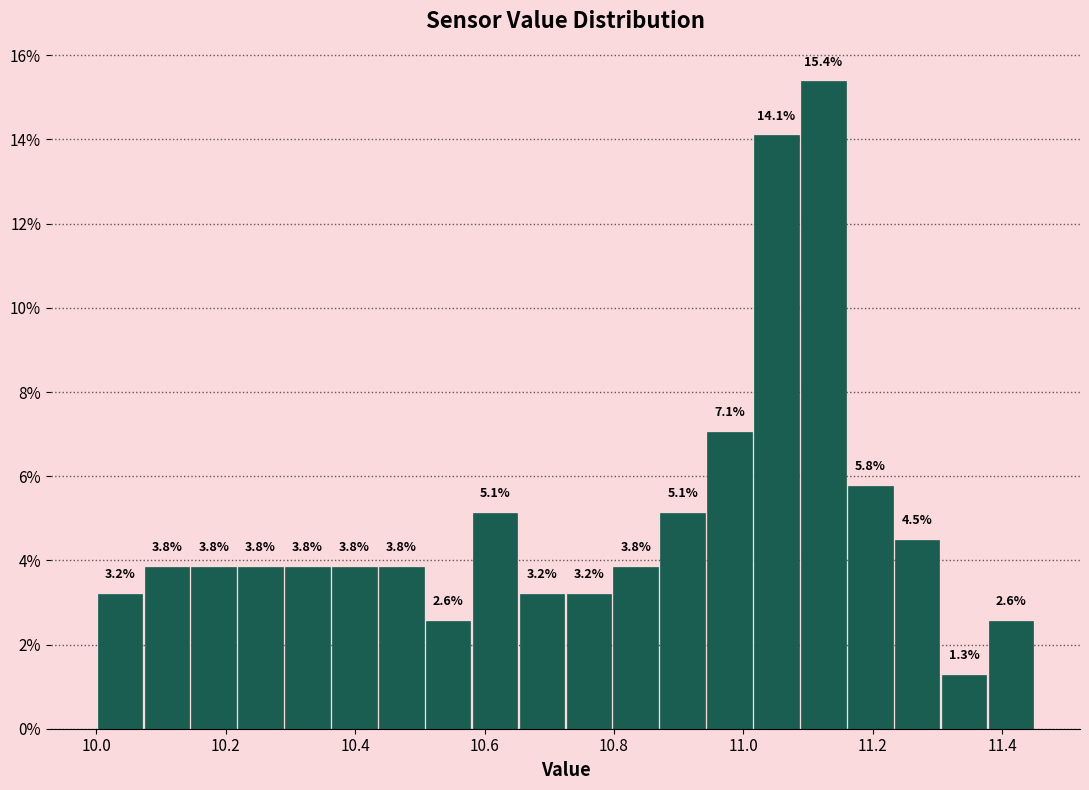

Around what value on the x-axis is the tallest bar? Give the approximate position of its centre, as read against the axis.

11.12